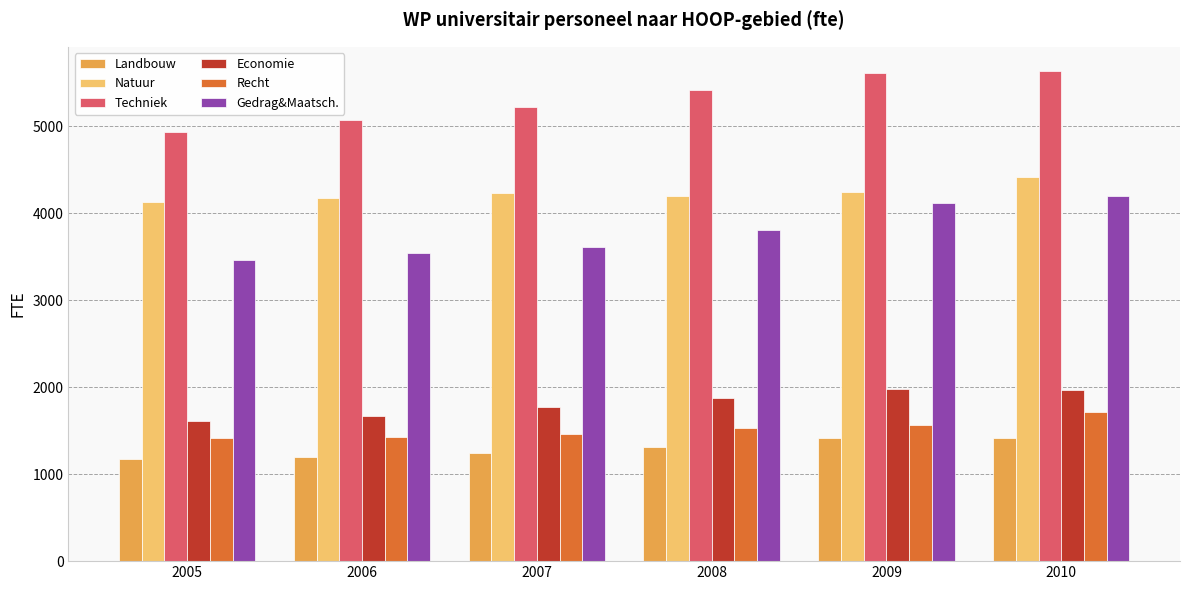

The Recht series shows 1716.7 at 2010. True or false?

True